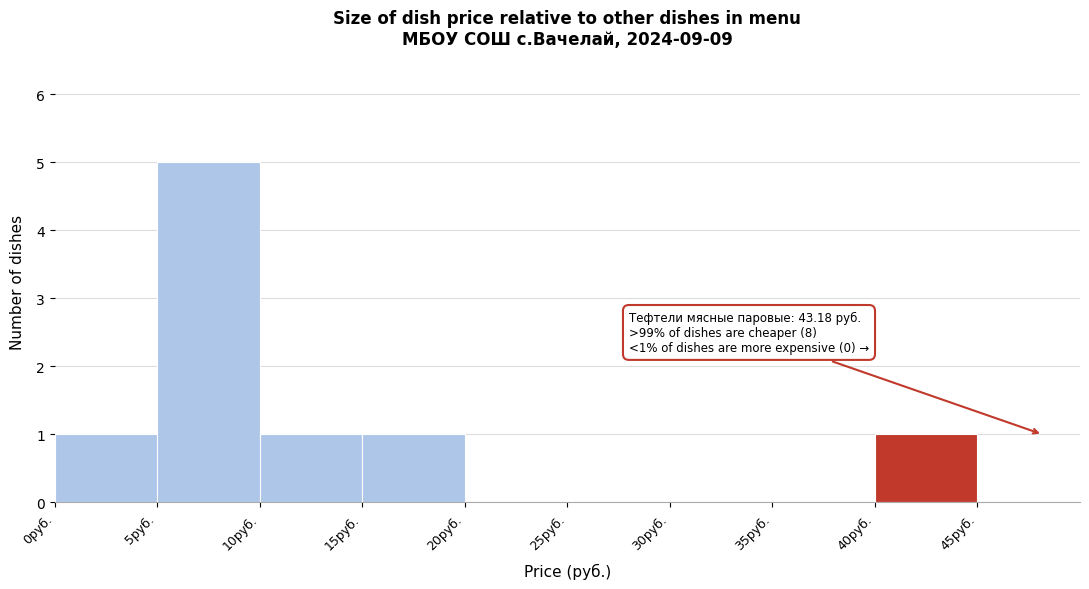

Over which range of the x-axis is the bar tallest?

5 to 10